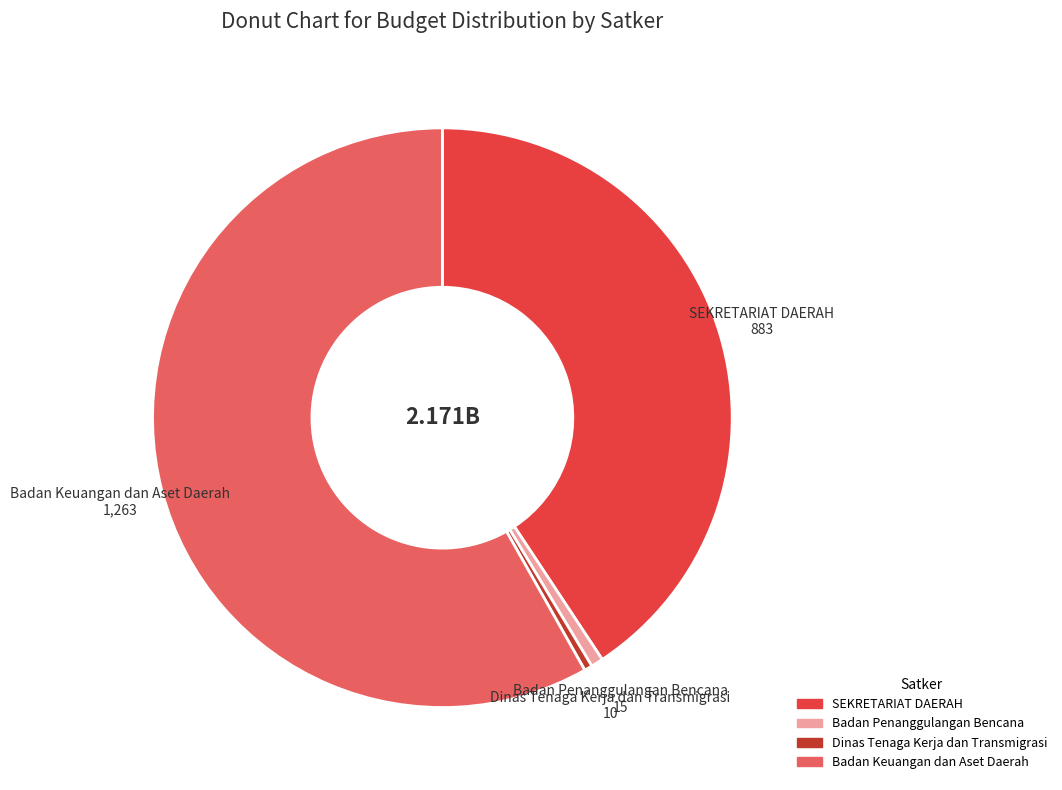

Does any single category account for the majority?

Yes